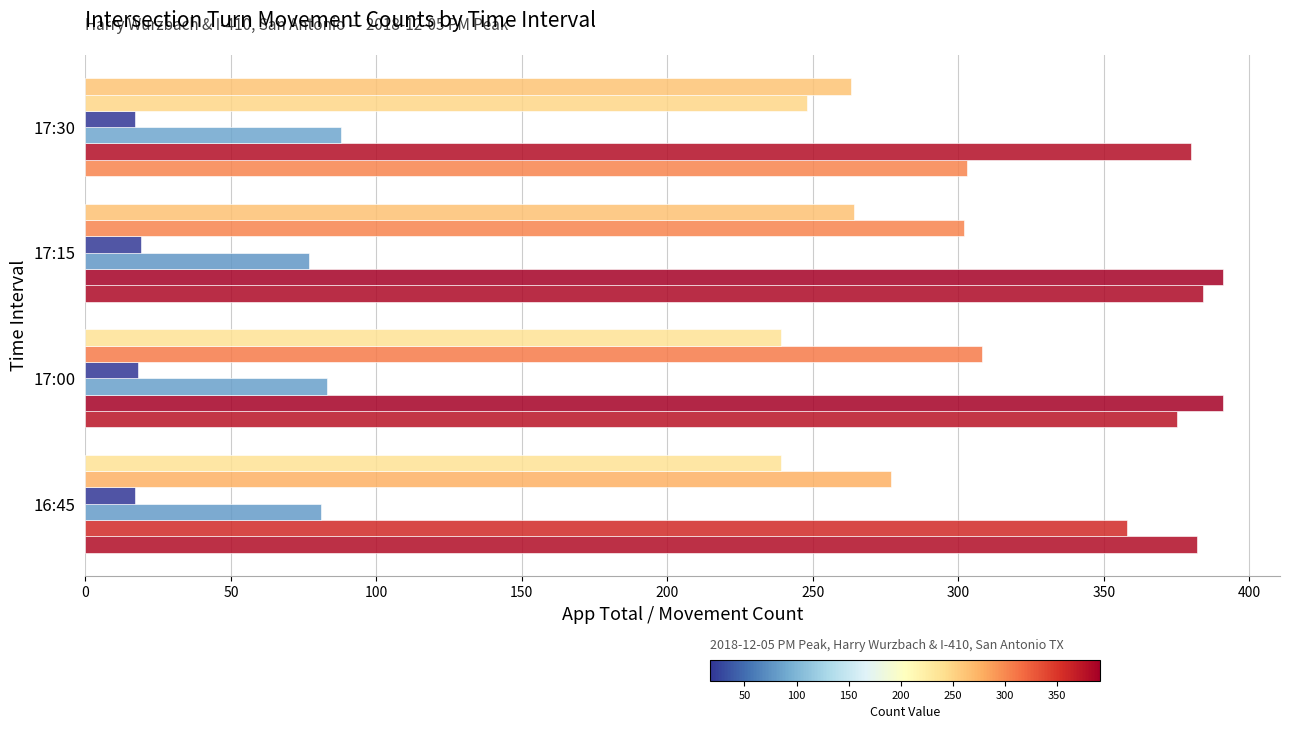

What is the value of the Dalewood App Total bar at the 1st from the left?

17